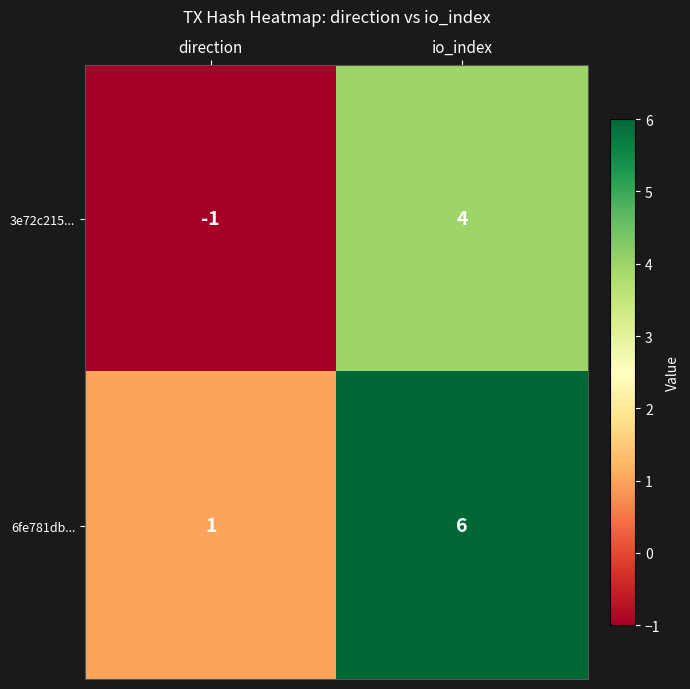

Where is 3e72c215... nearest to the value 1?

direction